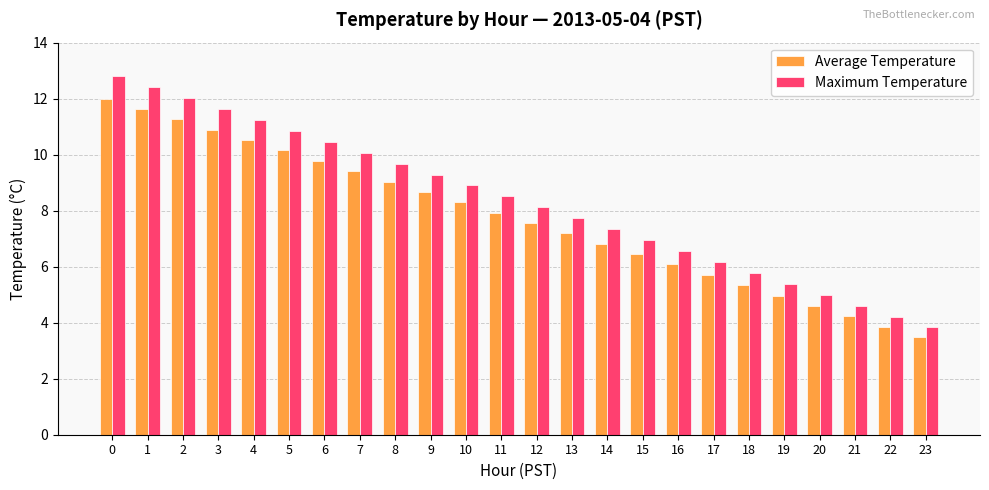

What is the difference between the second highest and second lowest values in the Average Temperature series?

7.8